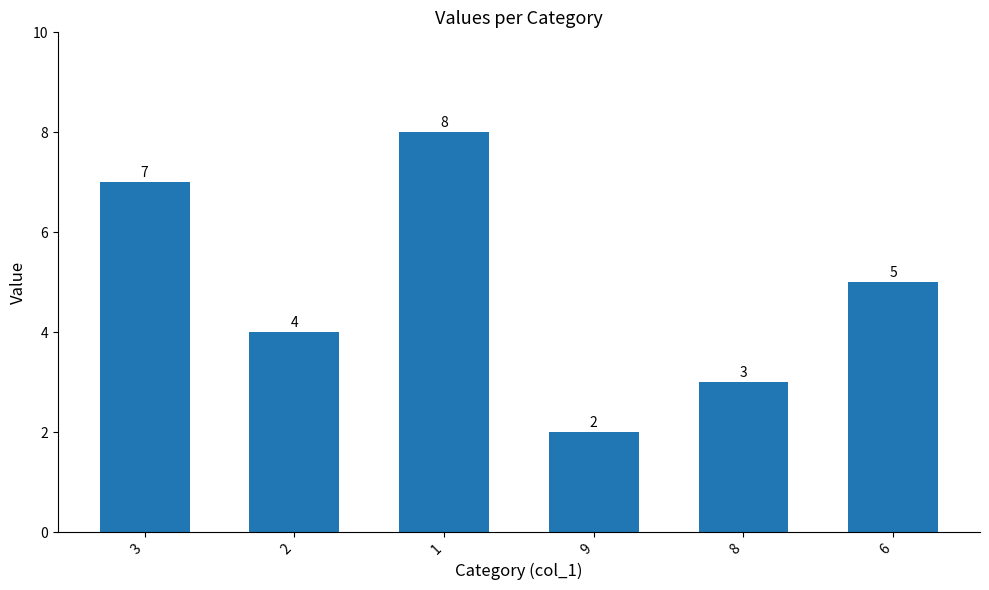

At which label does the data first exceed 5?

3